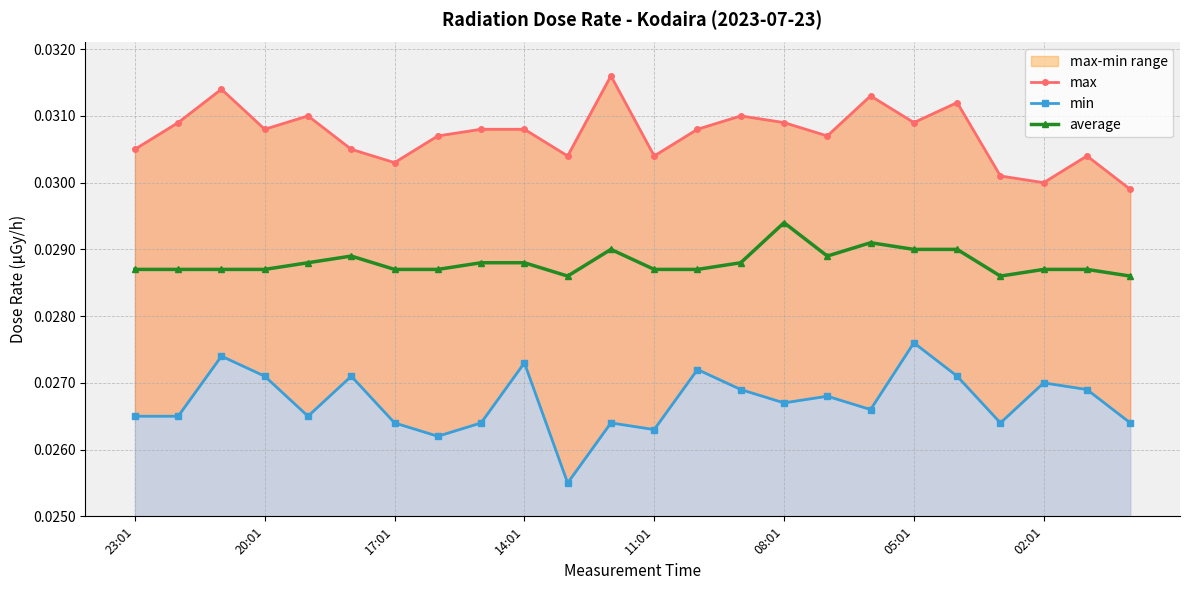

True or false: max and min cross at least once.

False